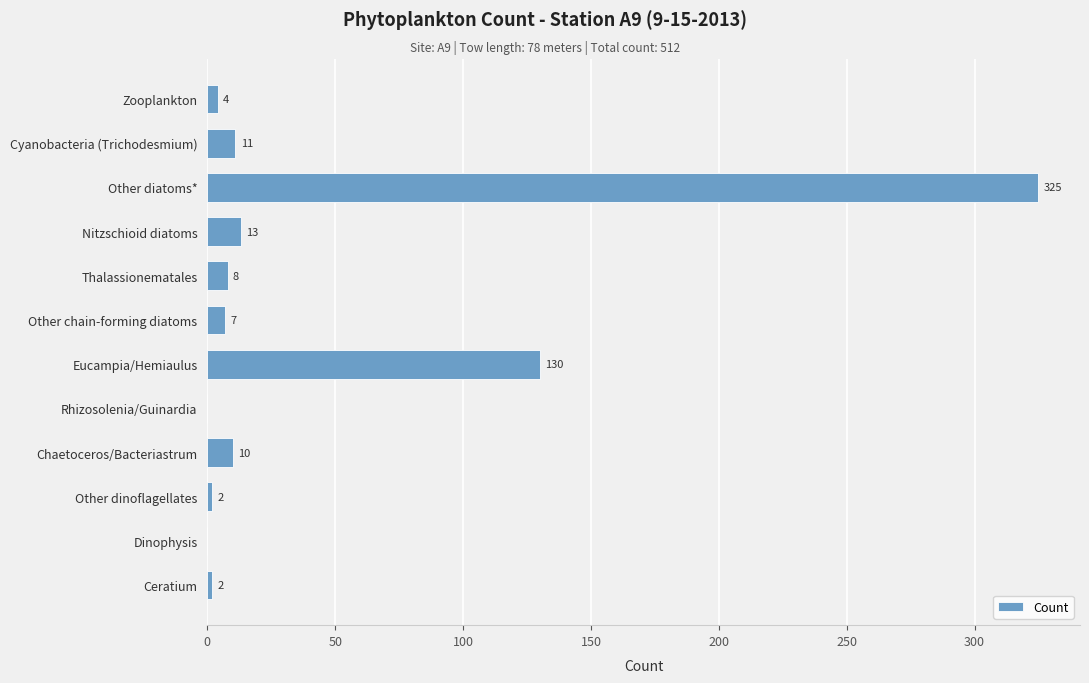

What is the sum of all values?

512